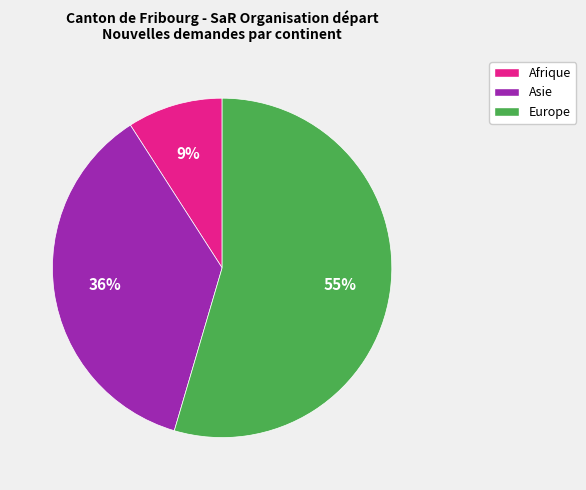

How many slices are in this pie chart?

3